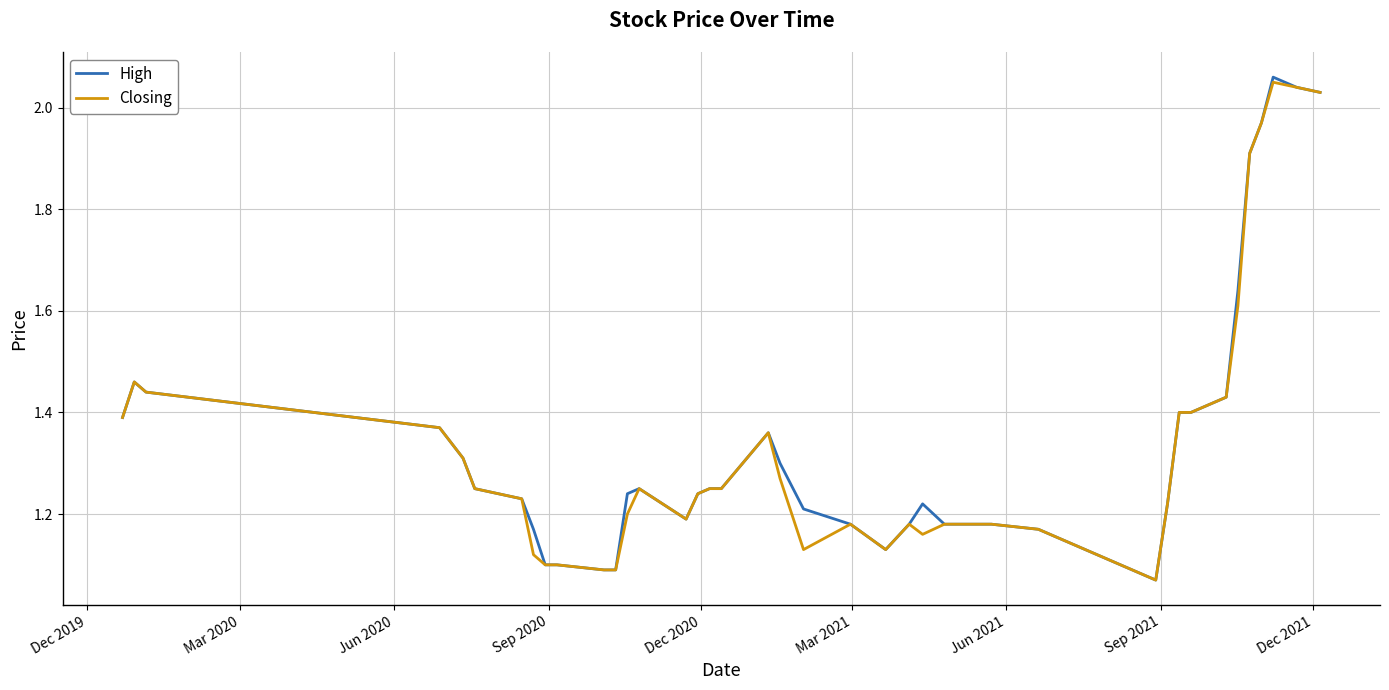

Which series has the largest range (max minus min)?

High